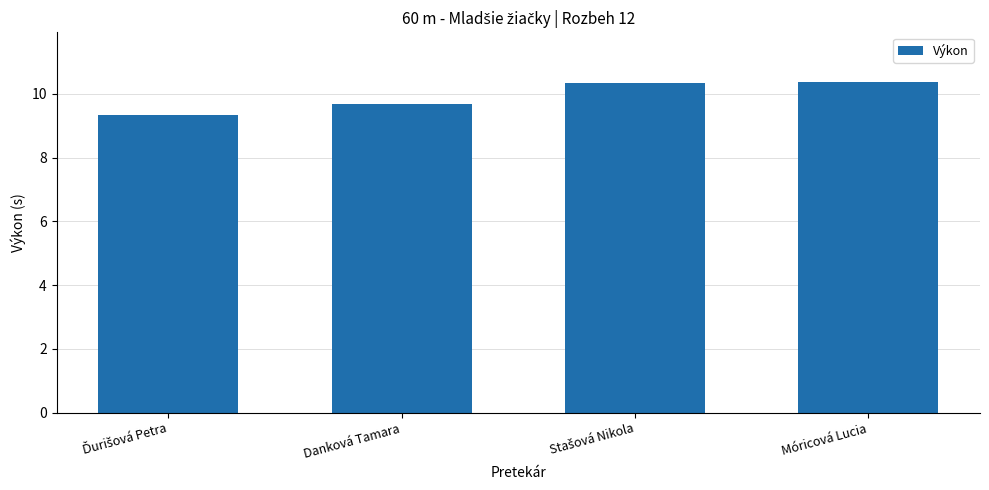

Is it true that the value at Danková Tamara is 9.7?

True